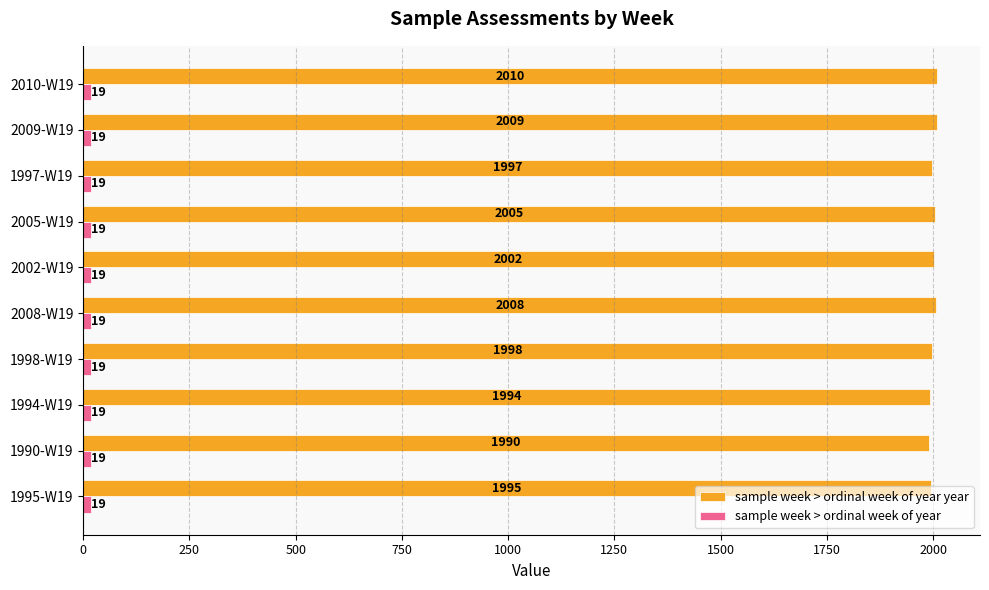

At which category does the chart reach its peak across all series?

2010-W19